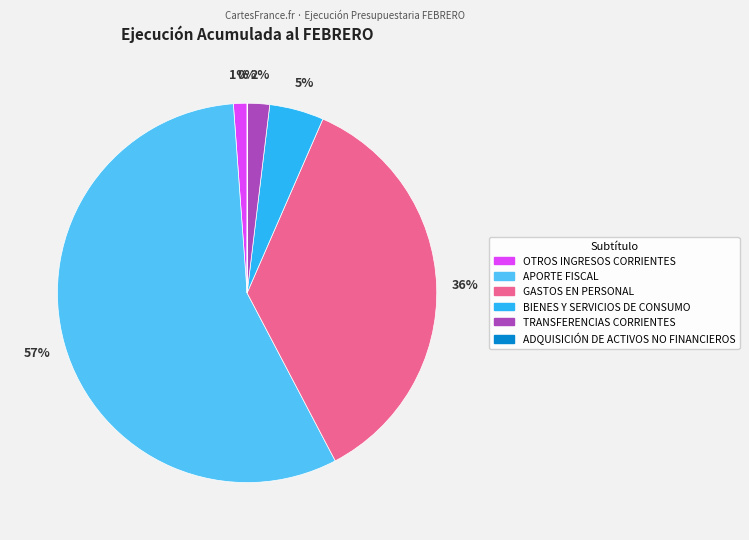

Is there a majority slice in this chart?

Yes